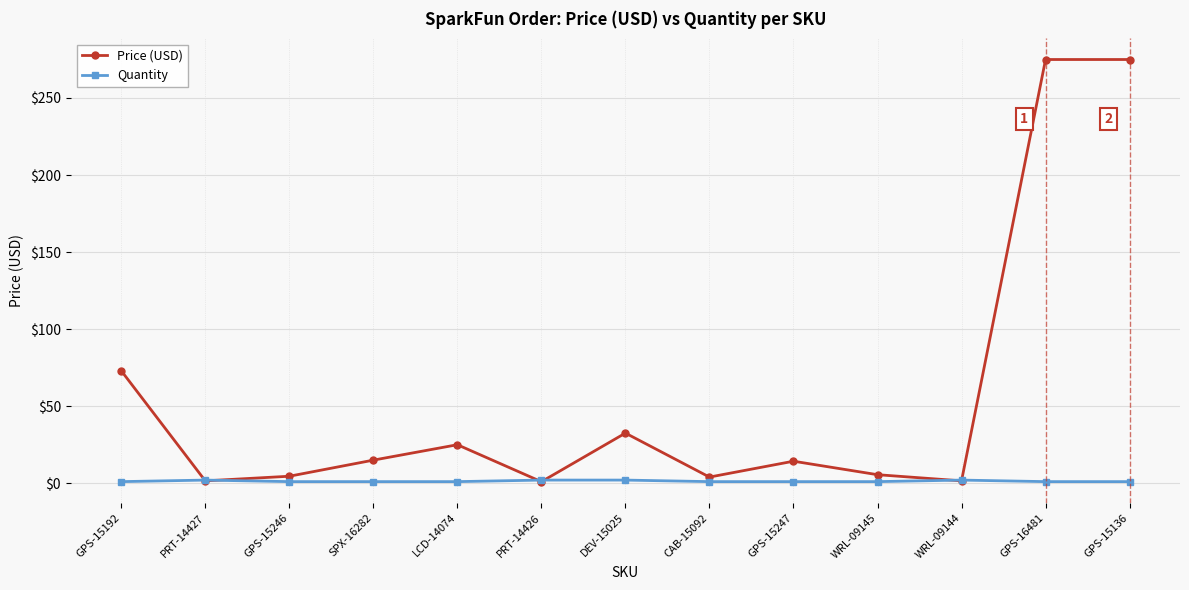

Between which two adjacent categories do Quantity and Price (USD) first intersect?

GPS-15192 and PRT-14427